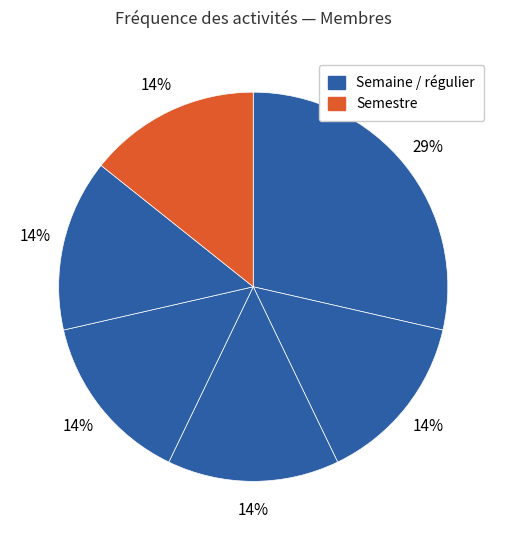

How many segments does this pie chart have?

6